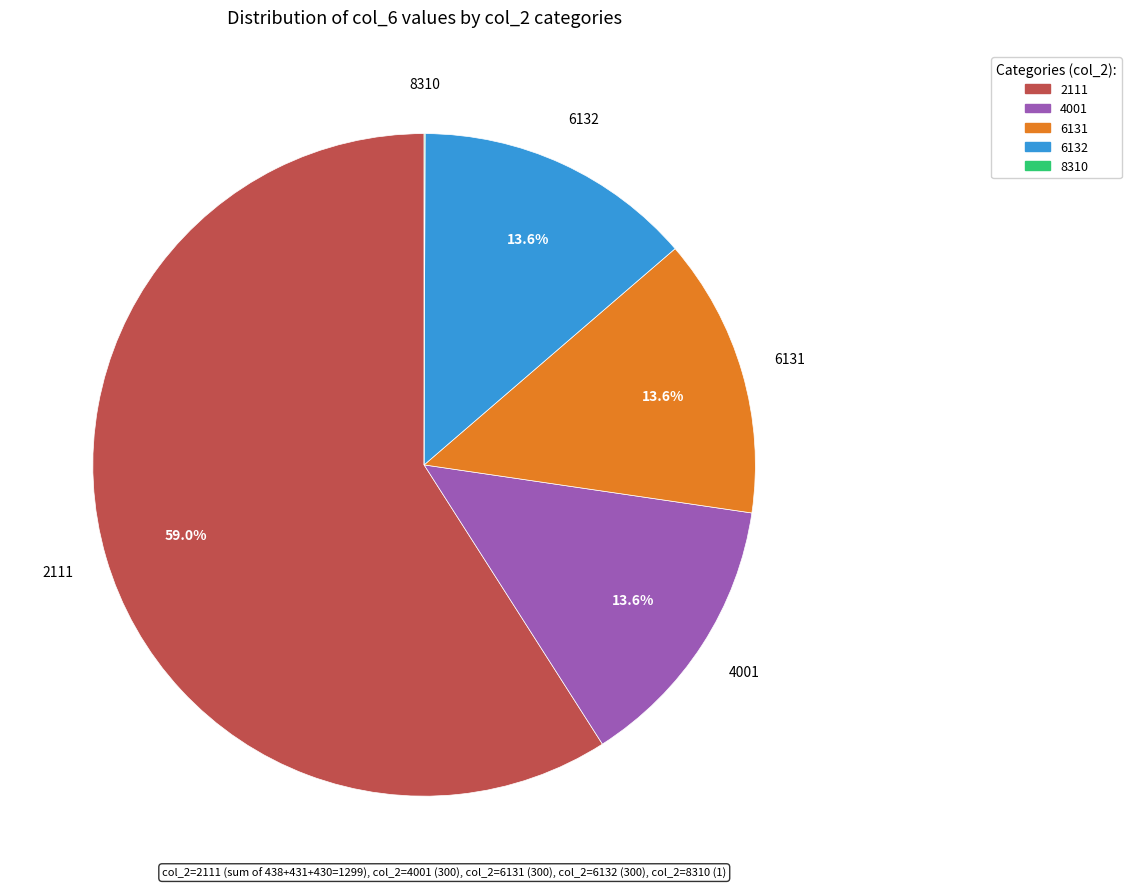

Combined, do 2111 and 6132 account for over 50%?

Yes